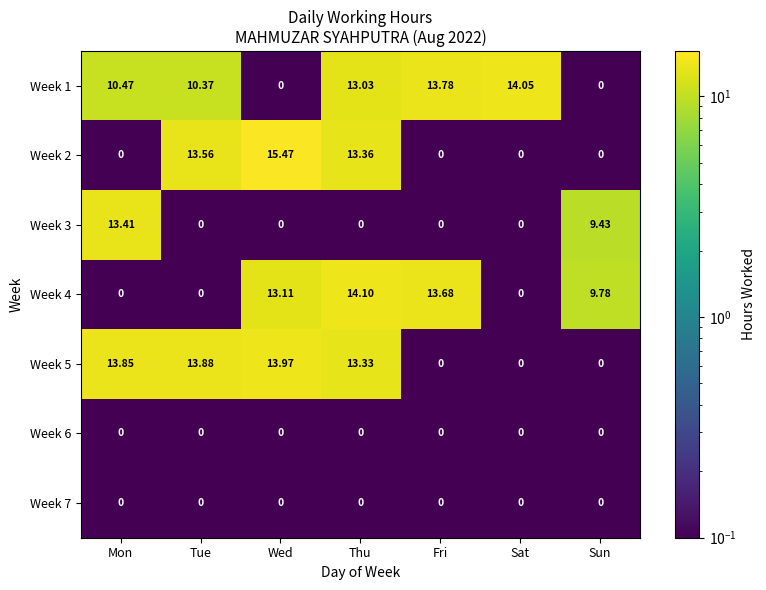

Which category has the highest value in the Week 3 series?

Mon